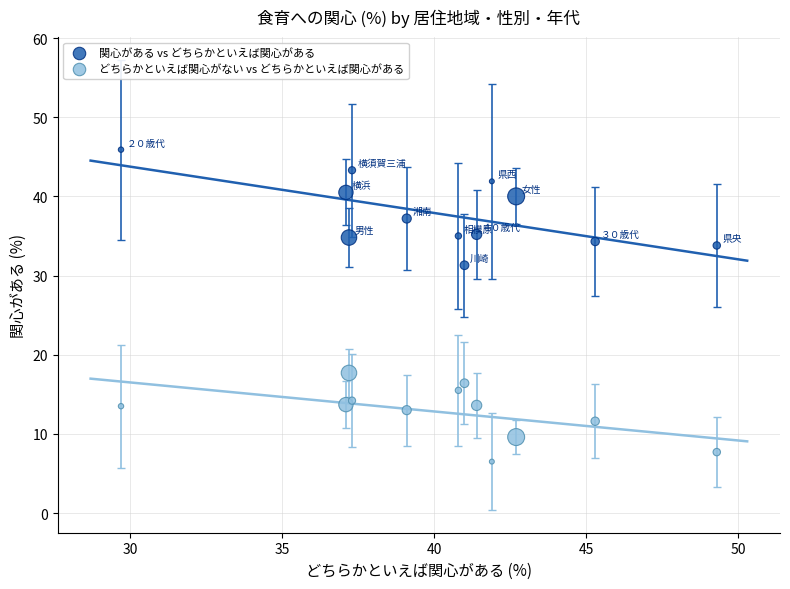

Which series contains the lowest Y value?

どちらかといえば関心がない vs どちらかといえば関心がある